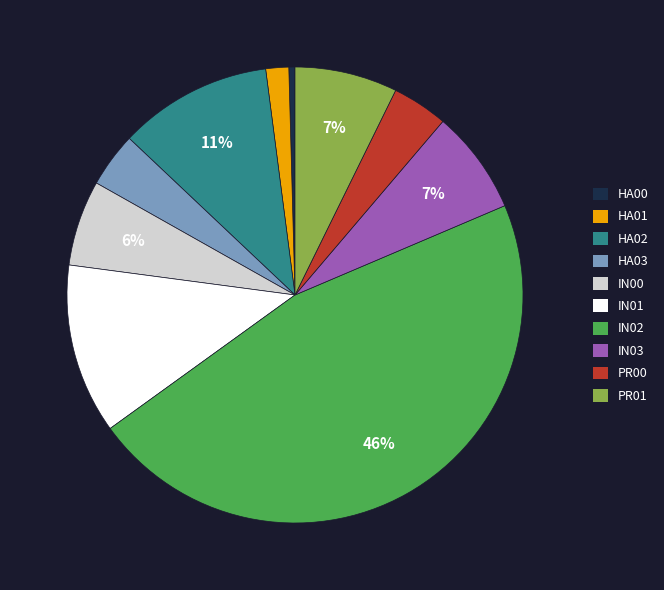

To the nearest percent, what is the difference between the largest and smallest slice percentages?

46%